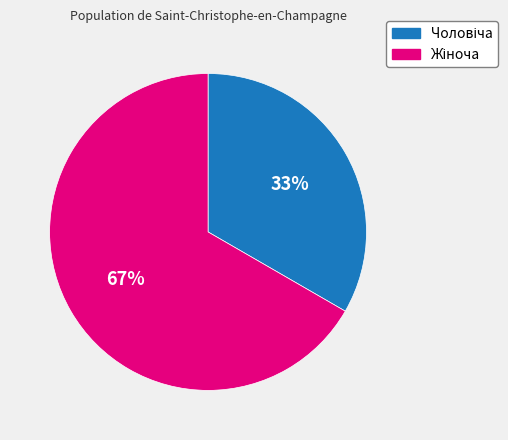

How many slices are in this pie chart?

2